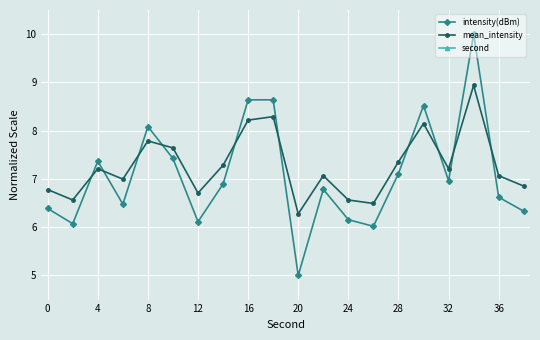

What is the difference between the maximum and minimum values in the mean_intensity series?

2.7